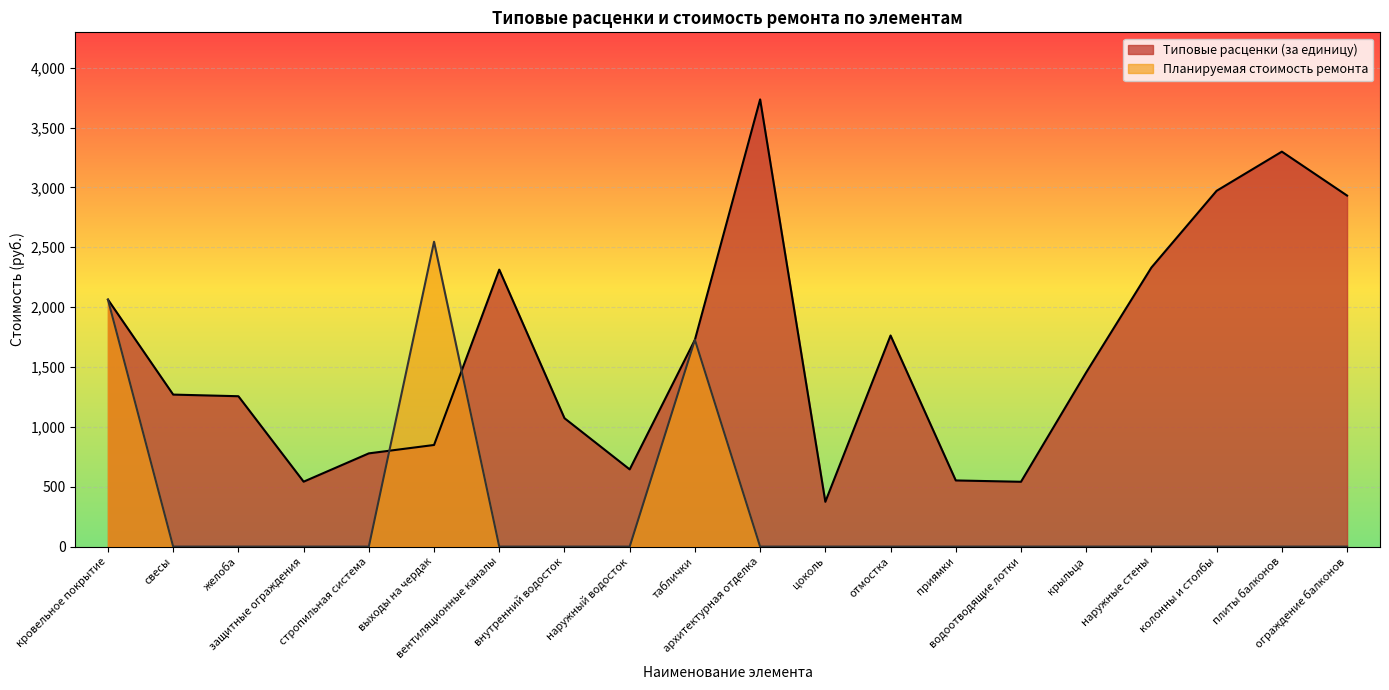

How many lines are shown in the chart?

2